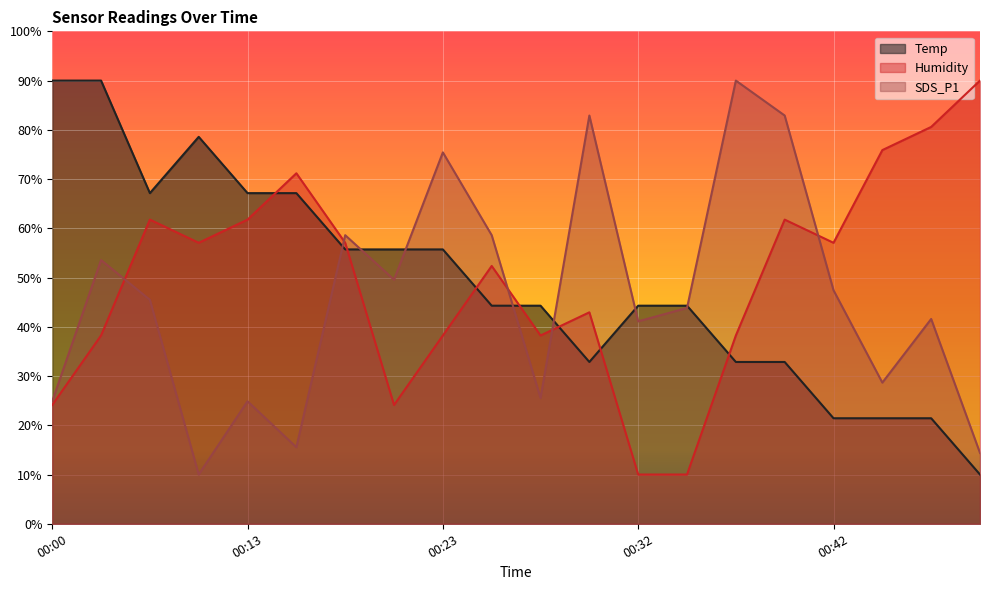

At which category does SDS_P1 reach its first local peak?

00:03